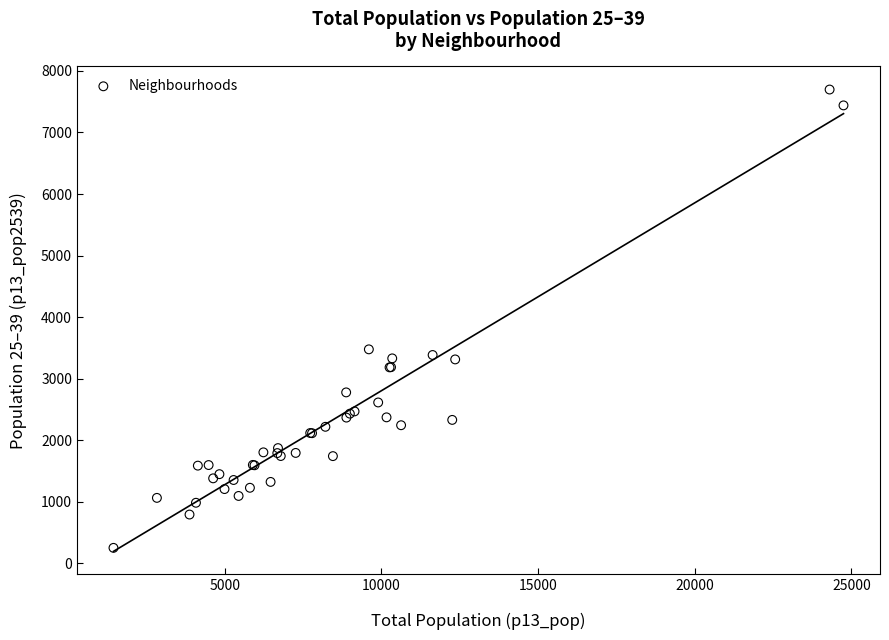

What Y value in the scatter plot is closest to 3974?

3476.2